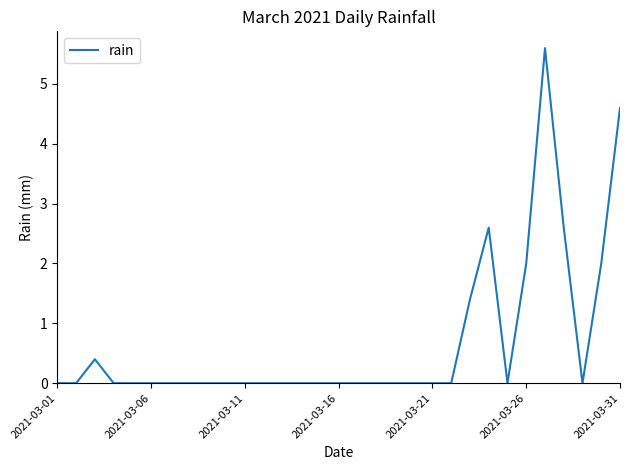

What is the maximum value shown in the chart?

5.6